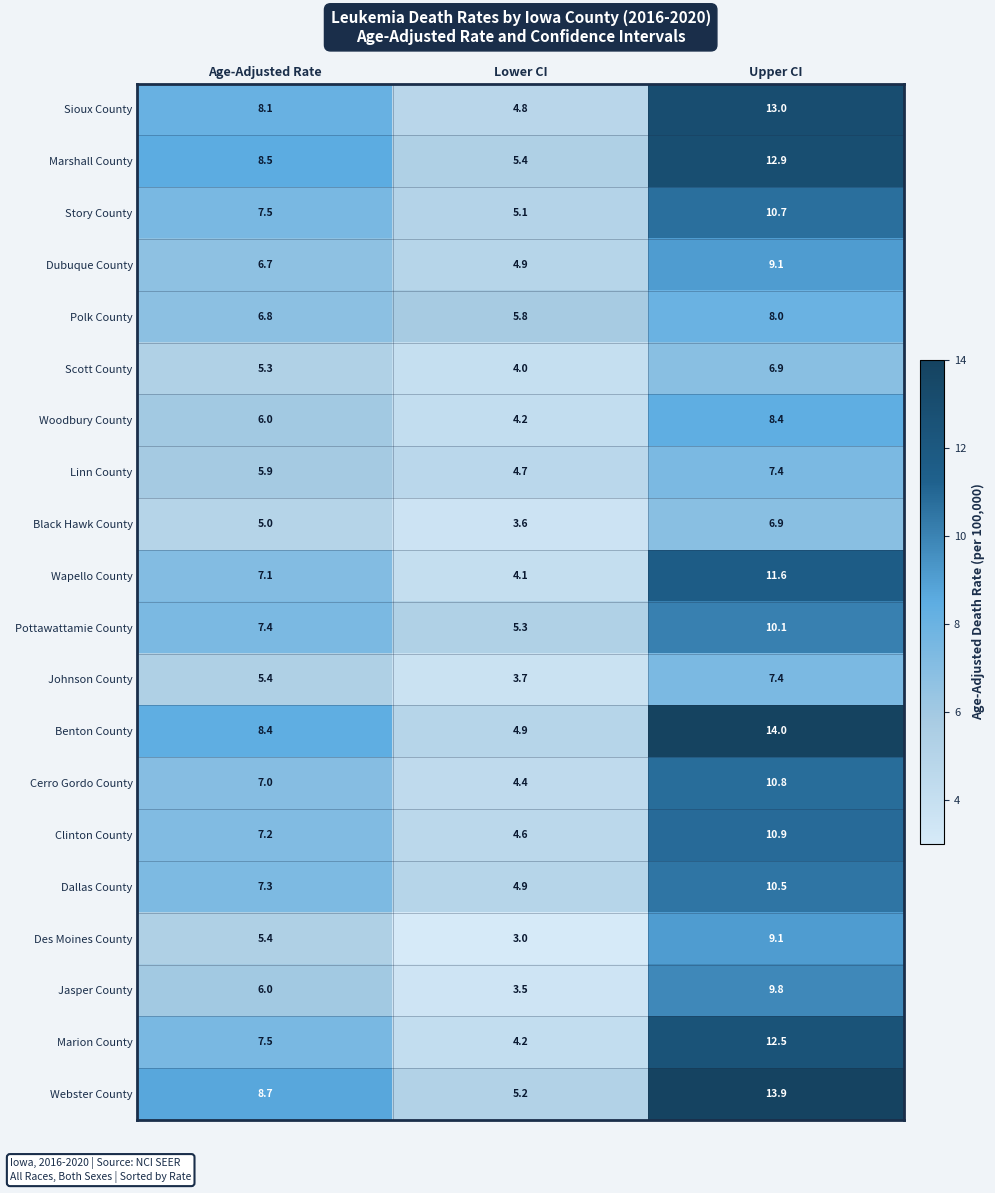

What is the difference between the Black Hawk County values at Age-Adjusted Rate and Lower CI?

1.4